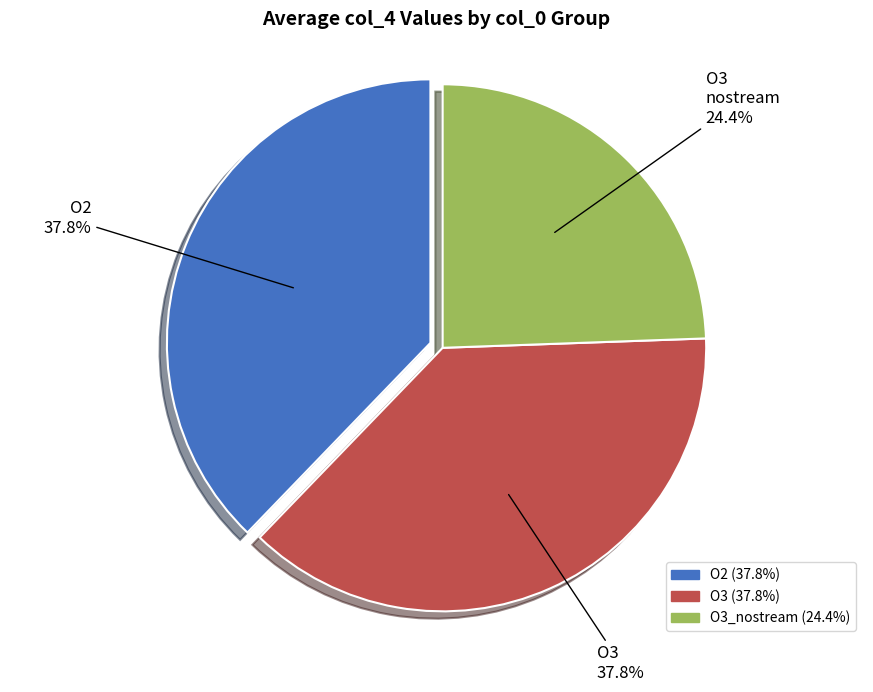

Between O3 (37.8%) and O3_nostream (24.4%), which is larger?

O3 (37.8%)